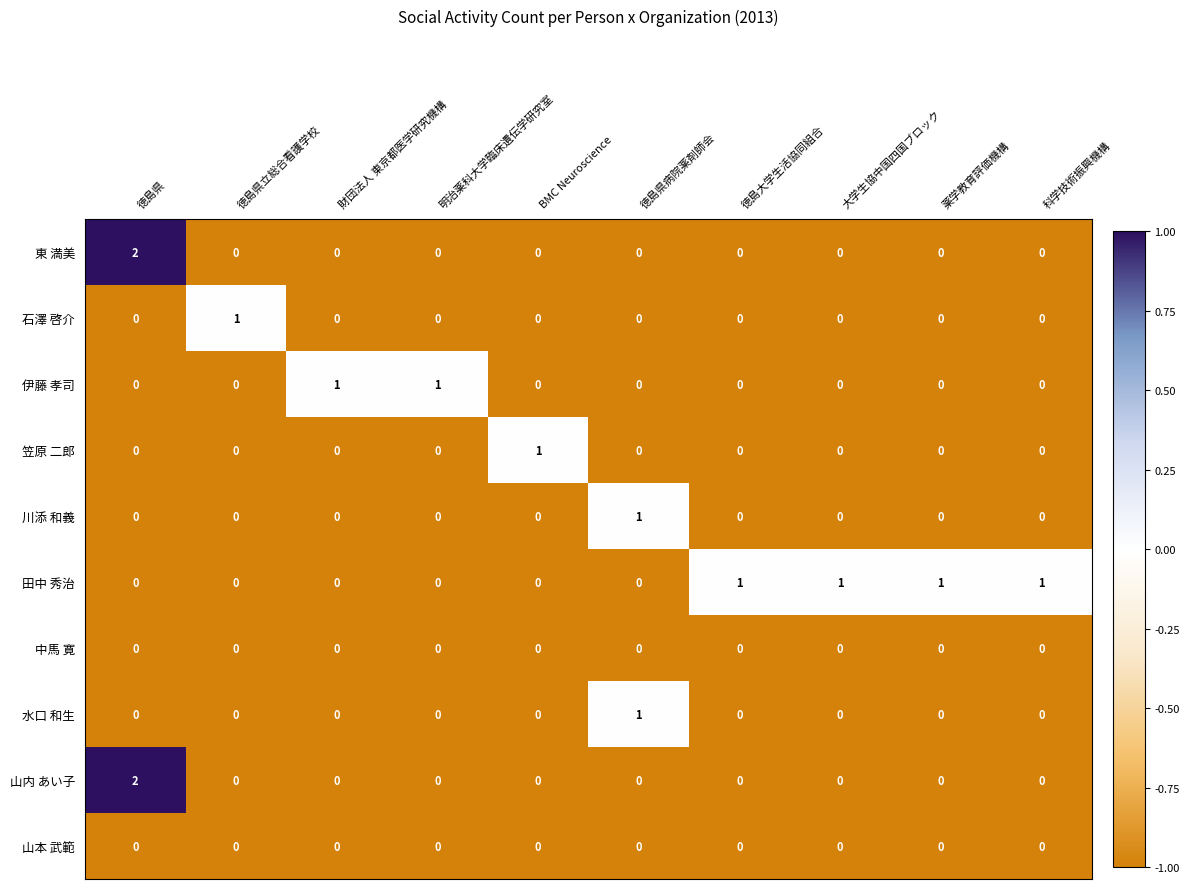

Which label corresponds to the largest value in the chart?

徳島県